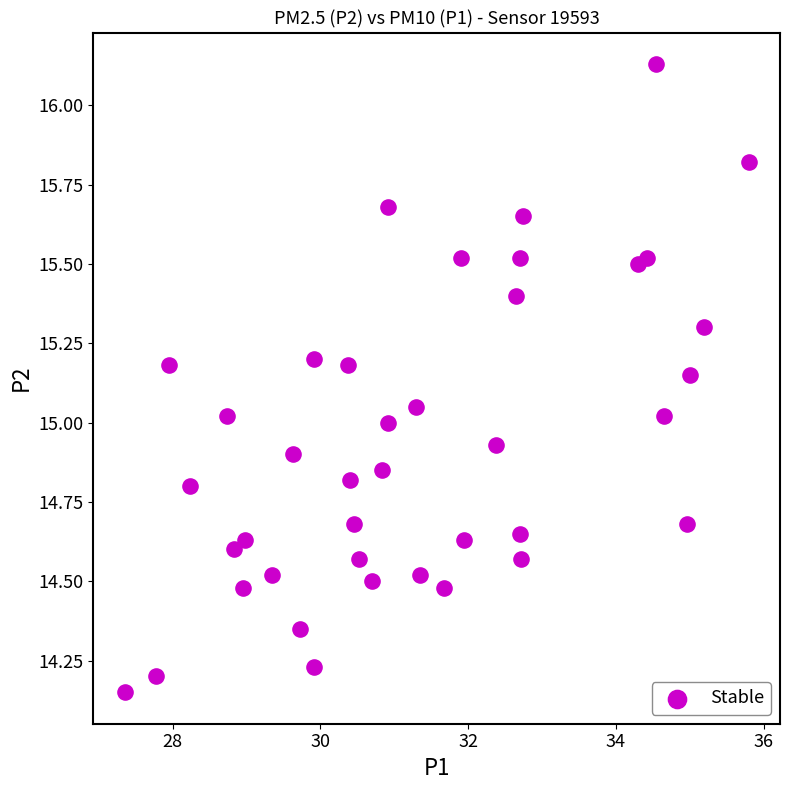

What is the range of X values (max minus min)?

8.4